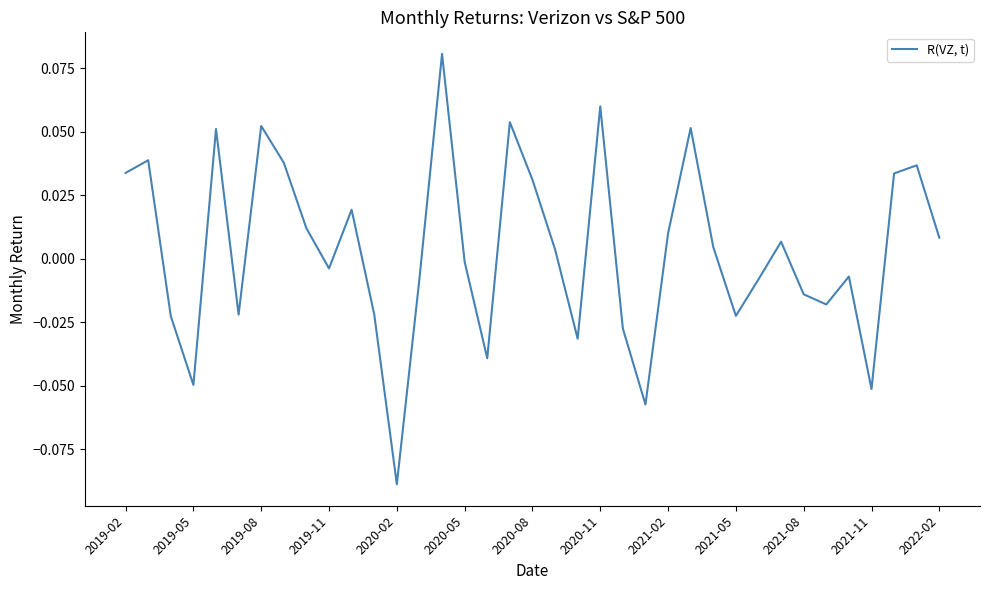

How many lines are shown in the chart?

1